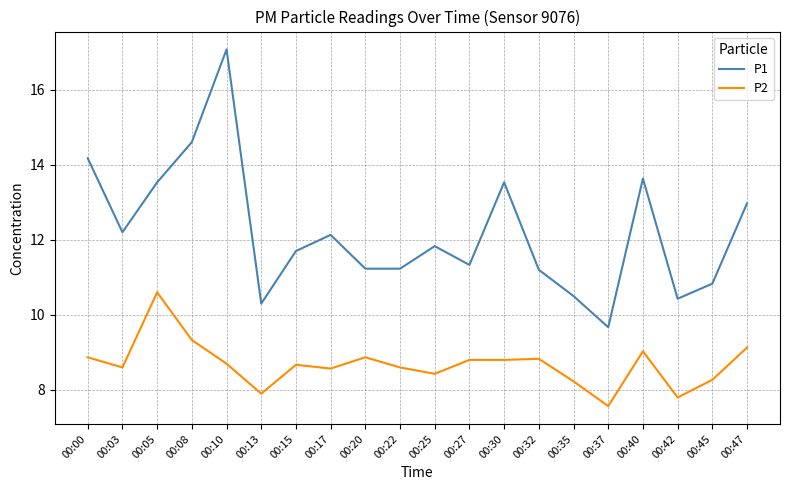

Where is the first local maximum for P2?

00:05